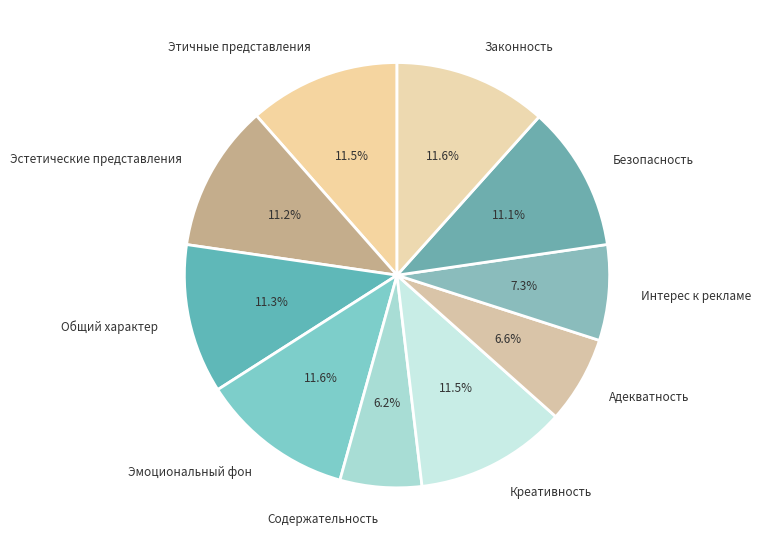

What percentage is the Общий характер slice, to the nearest percent?

11%